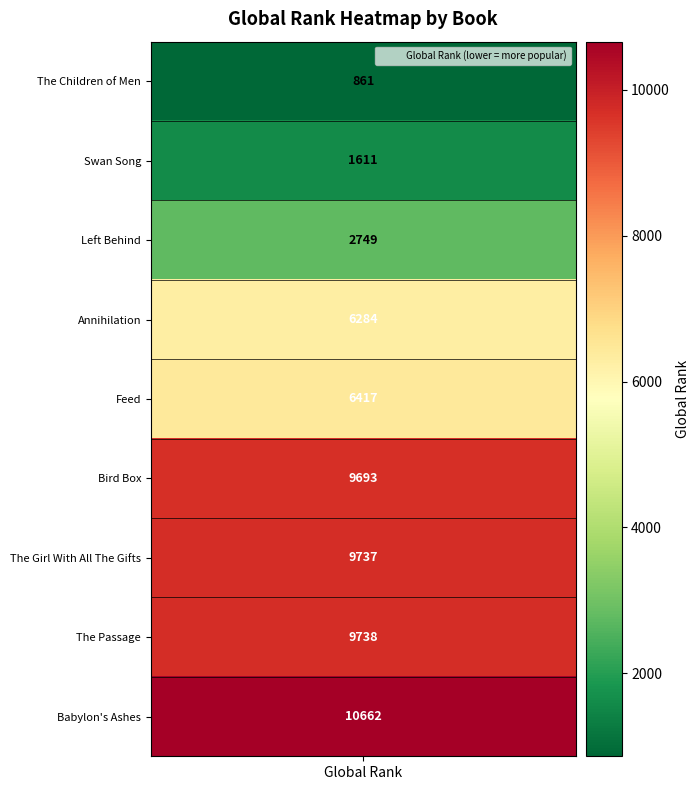

What is the smallest value displayed?

861